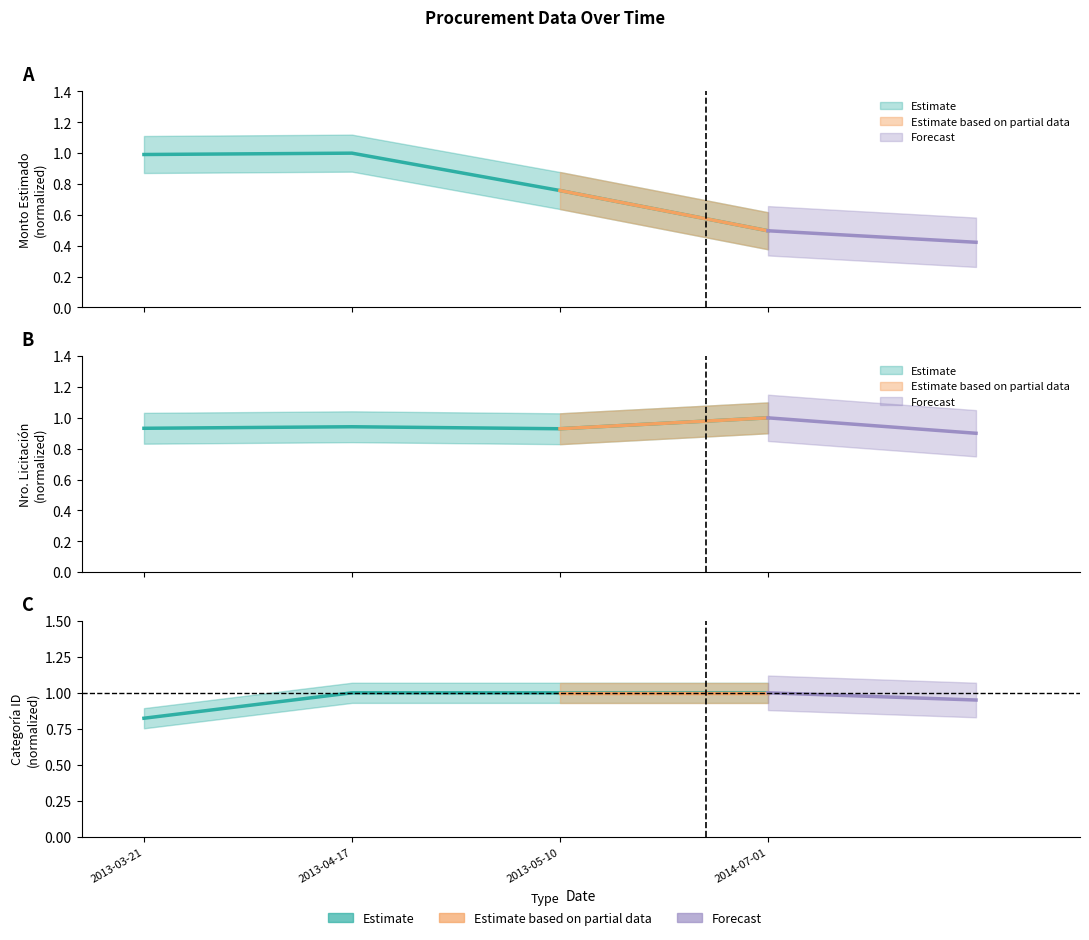

True or false: categoria_id has a value of 0.5 at 2013-05-10.

False